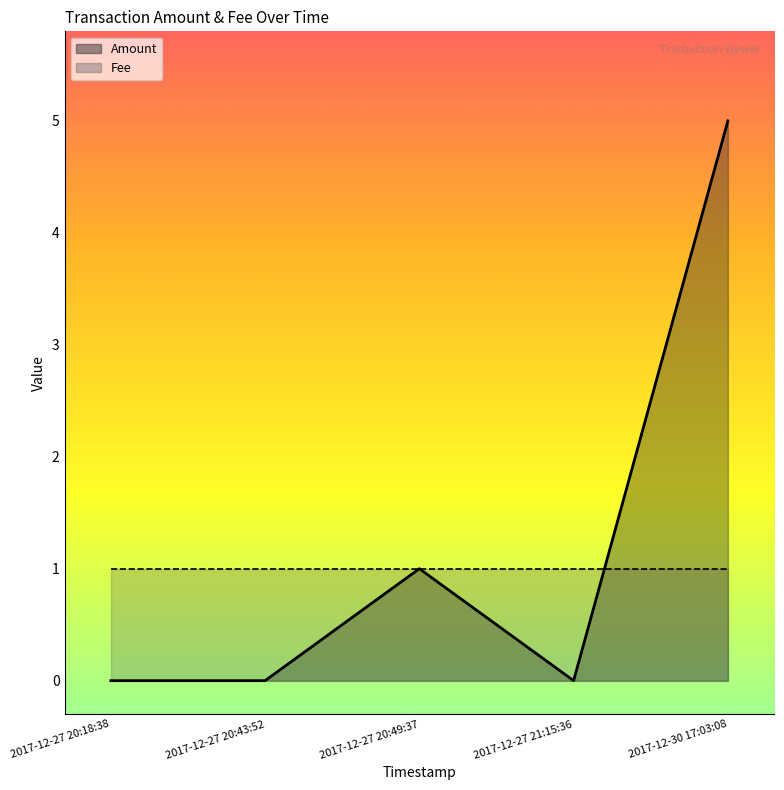

List the labels in order of value, smallest first.

2017-12-27 20:18:38, 2017-12-27 20:43:52, 2017-12-27 21:15:36, 2017-12-27 20:49:37, 2017-12-30 17:03:08